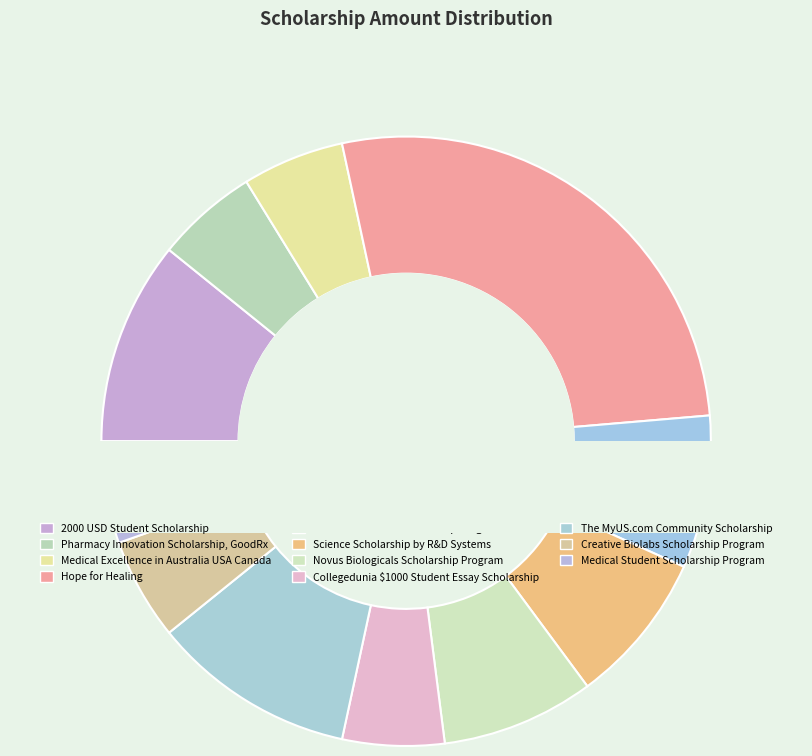

Rank the categories by value from lowest to highest.

Pharmacy Innovation Scholarship, GoodRx, Medical Excellence in Australia USA Canada, Collegedunia $1000 Student Essay Scholarship, Creative Biolabs Scholarship Program, Medical Student Scholarship Program, Tocris Bioscience Scholarship Program, Science Scholarship by R&D Systems, Novus Biologicals Scholarship Program, 2000 USD Student Scholarship, The MyUS.com Community Scholarship, Hope for Healing